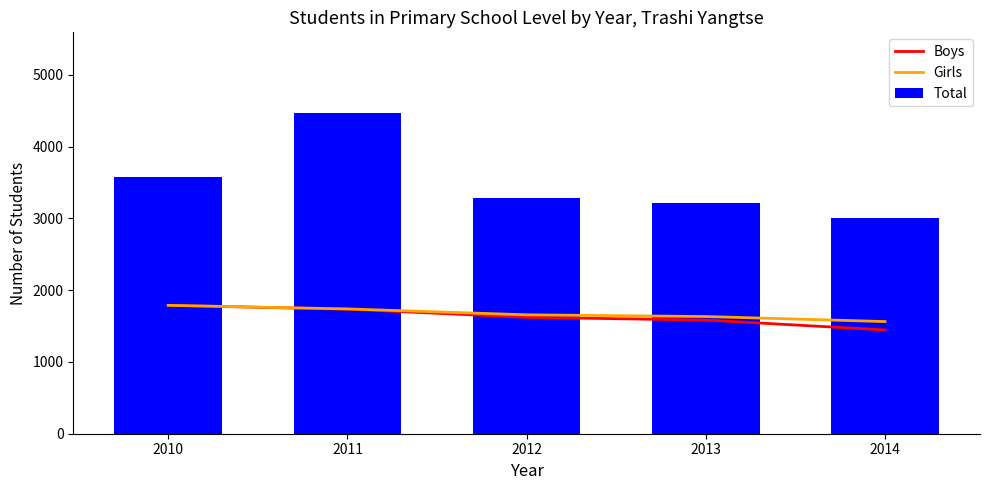

Is the value of Boys at 2011 greater than the value of Total at 2014?

No